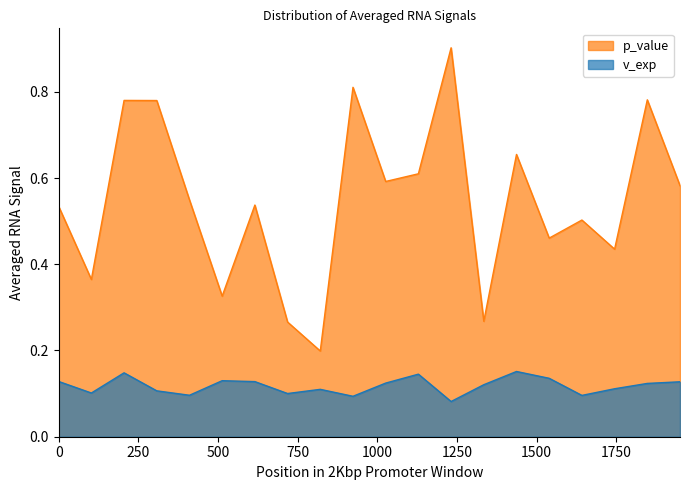

True or false: p_value and v_exp cross at least once.

False